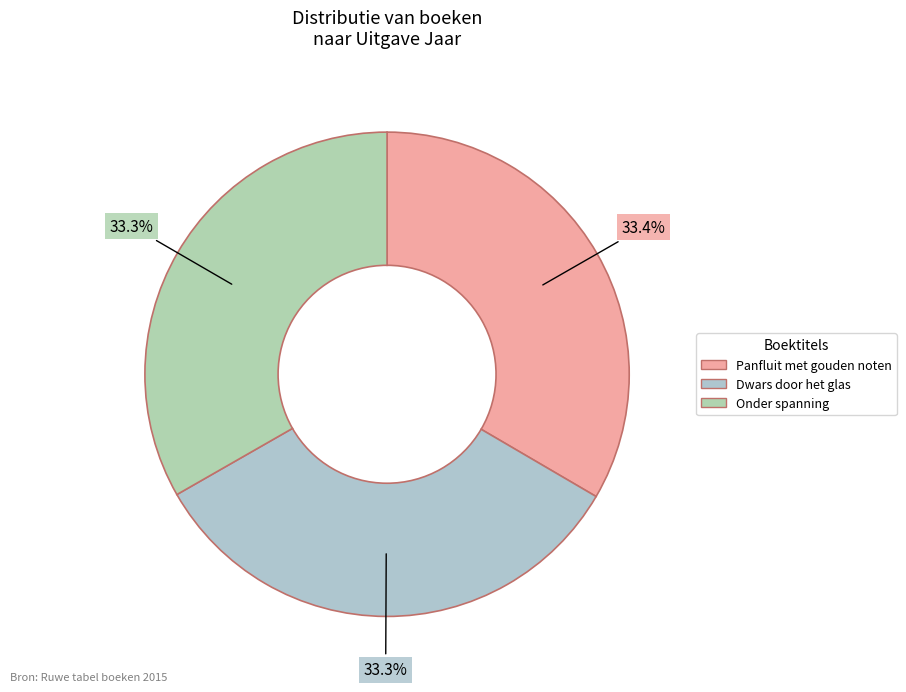

Combined, do Dwars door het glas and Onder spanning account for over 50%?

Yes